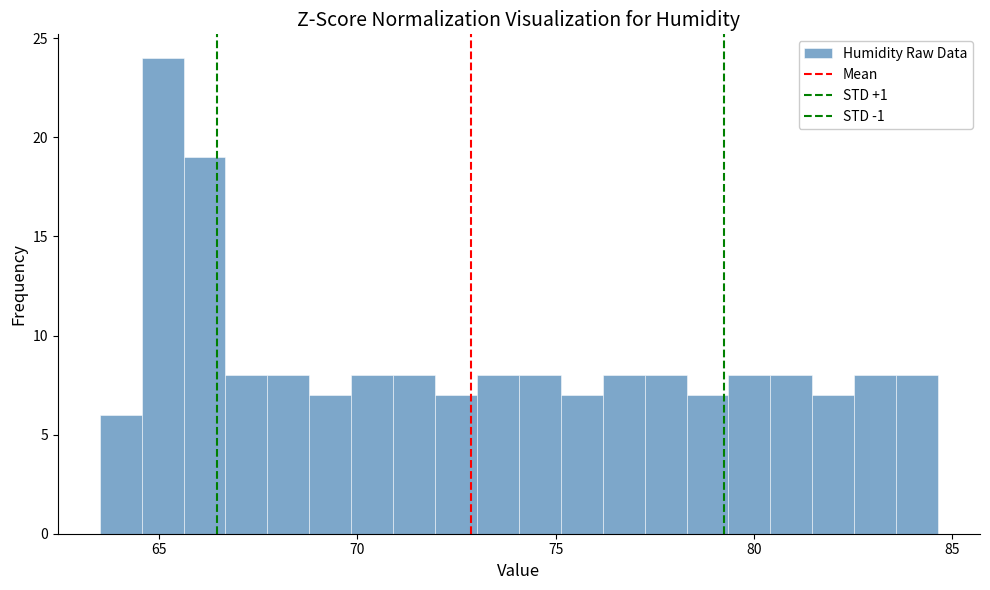

Read against the x-axis, roughly where is the centre of the tallest bar?

65.0